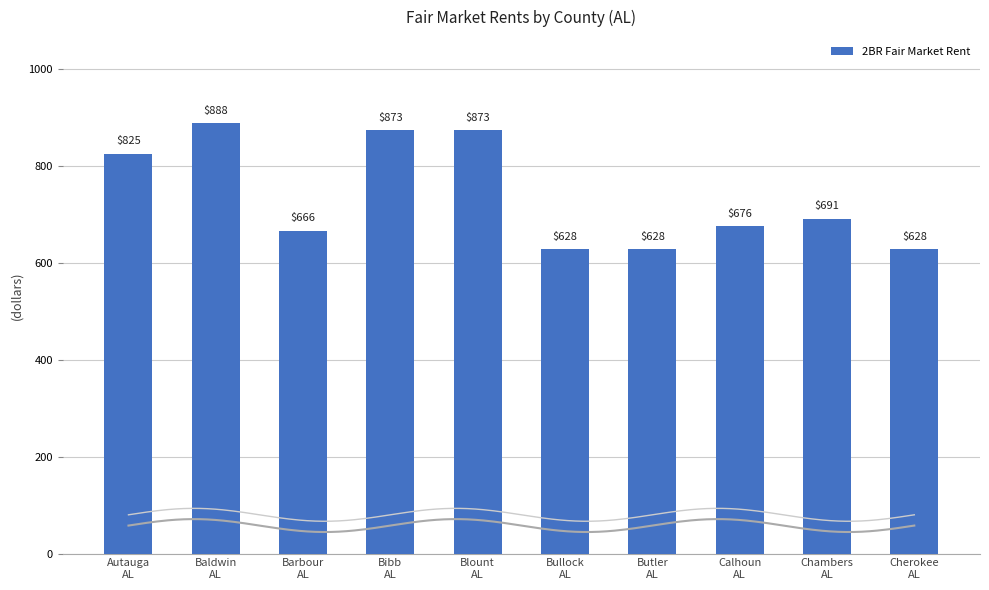

Which category has the highest value across all series?

Baldwin
AL